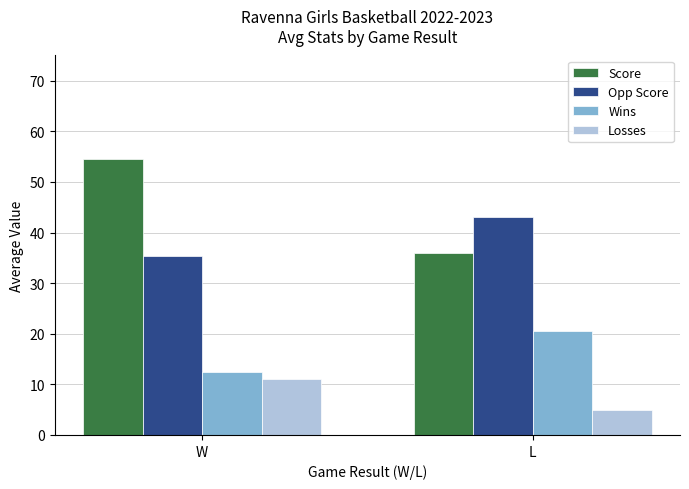

At which label does Score reach its minimum?

L